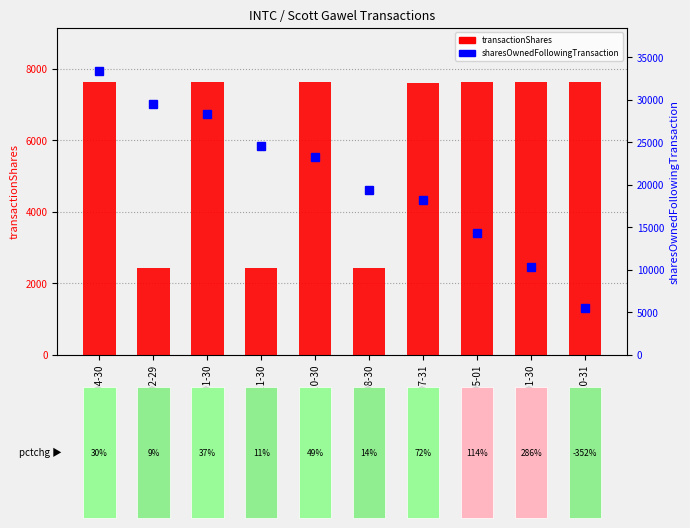

True or false: transactionShares has a value of 7625 at 2023-05-01.

True